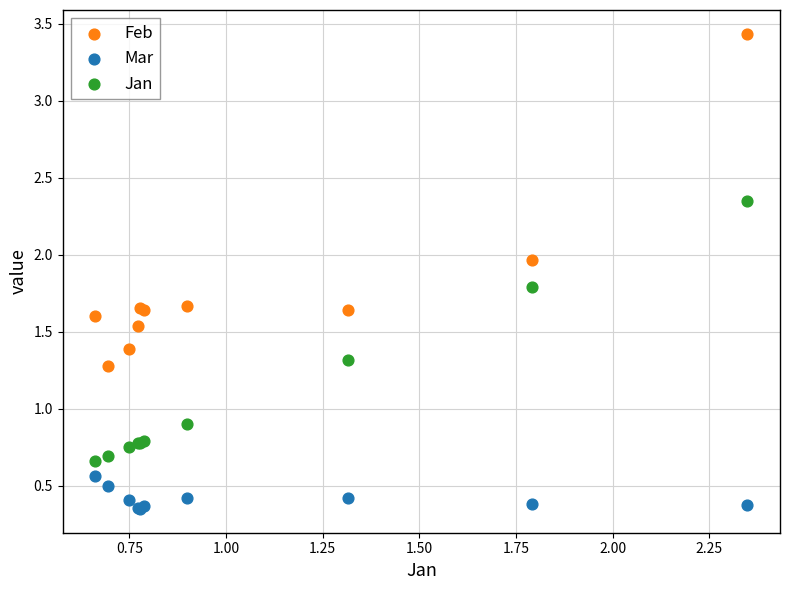

Which series contains the lowest Y value?

Mar